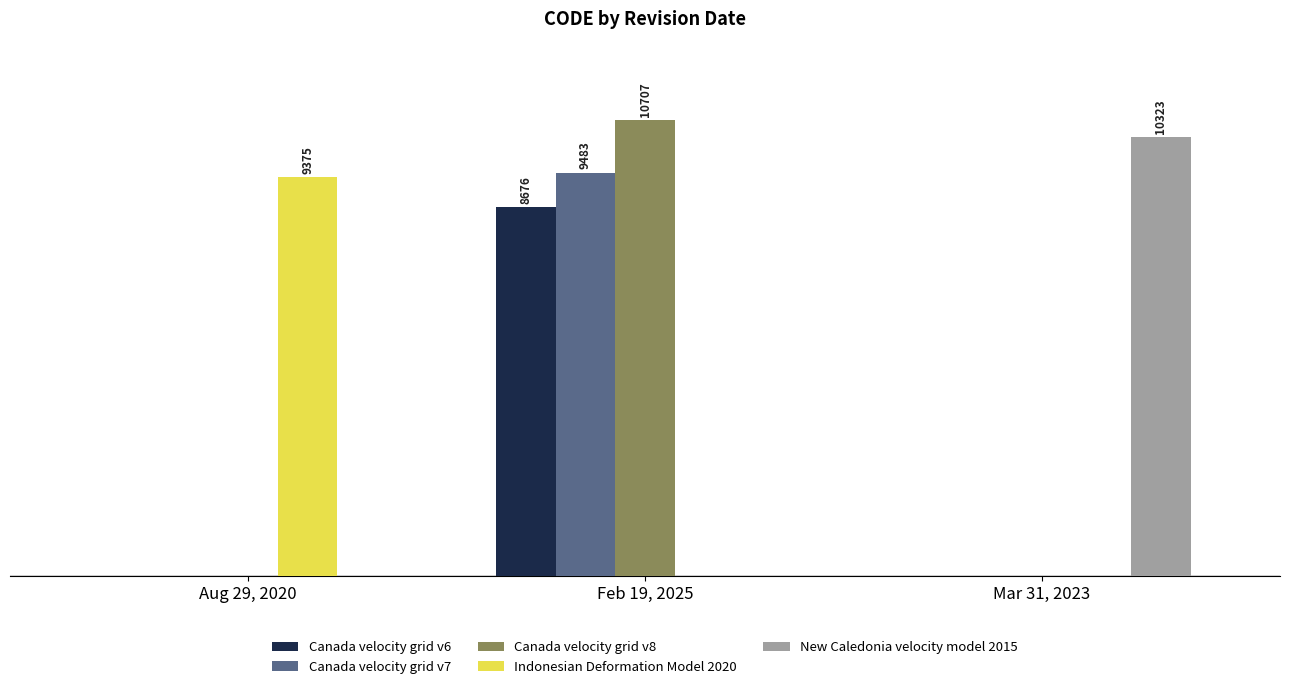

What is the average value of the Canada velocity grid v7 series?

3161